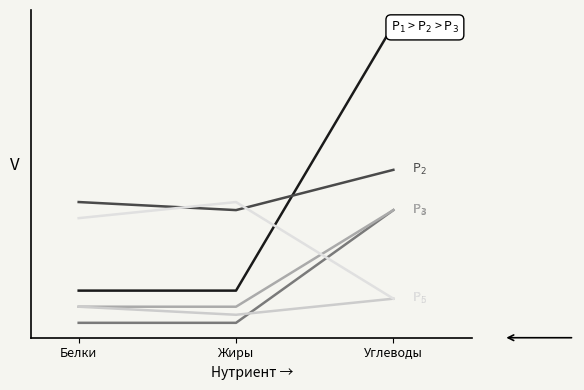

Is the value of Рыба запеченная at Белки greater than the value of Чай с сахаром at Углеводы?

Yes